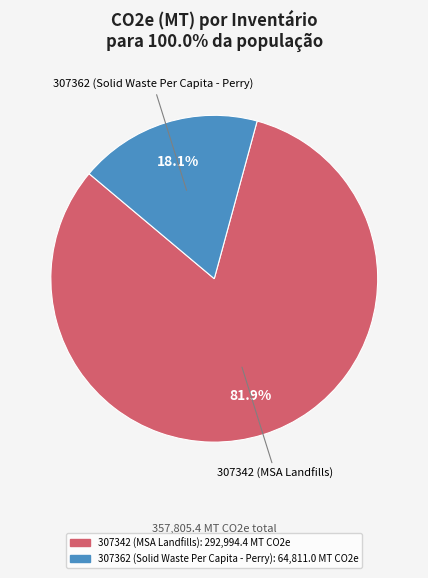

Is it true that 307342 (MSA Landfills) is 82% of the pie?

True